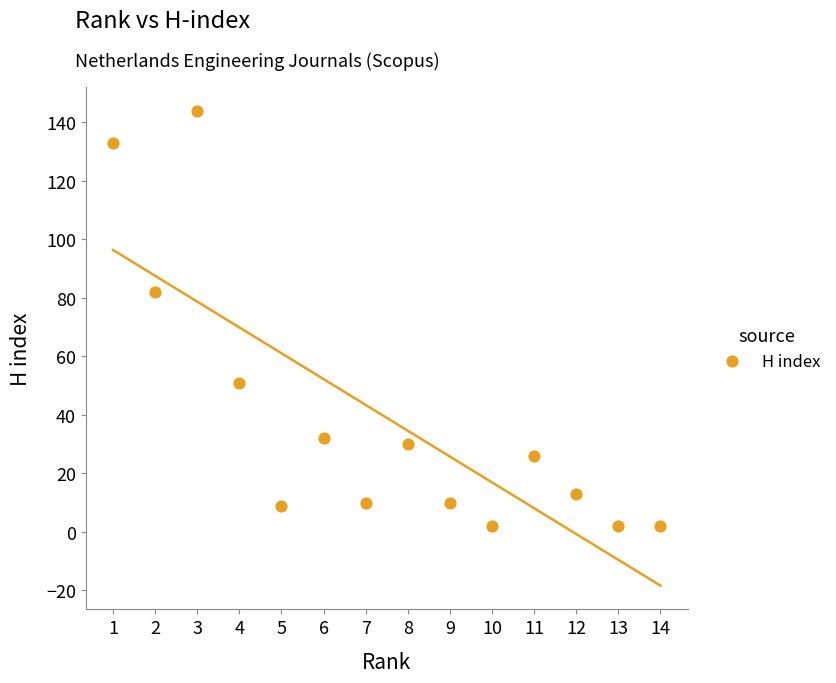

What Y value in the scatter plot is closest to 73?

82